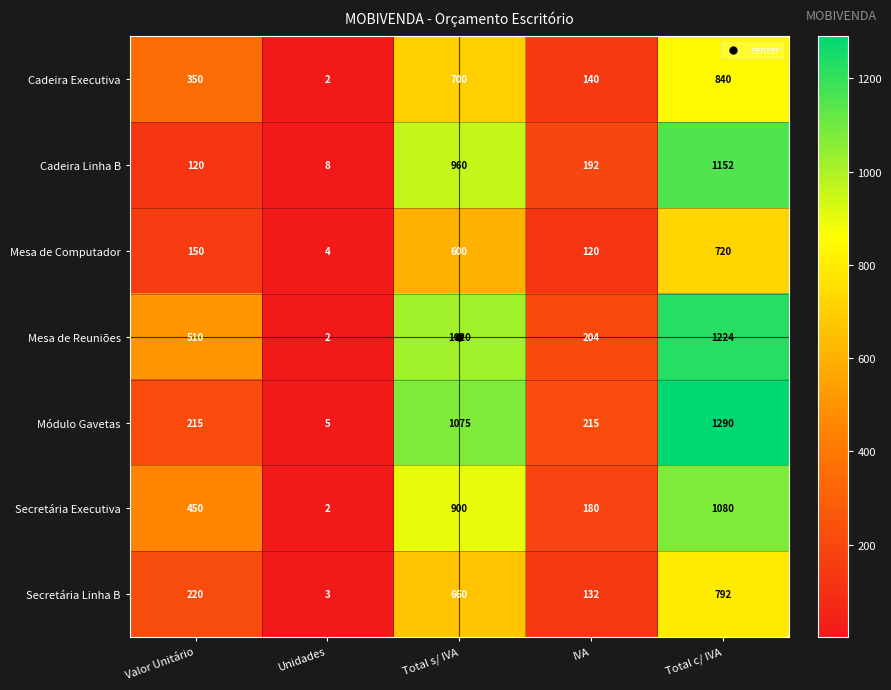

What is the smallest value displayed?

2